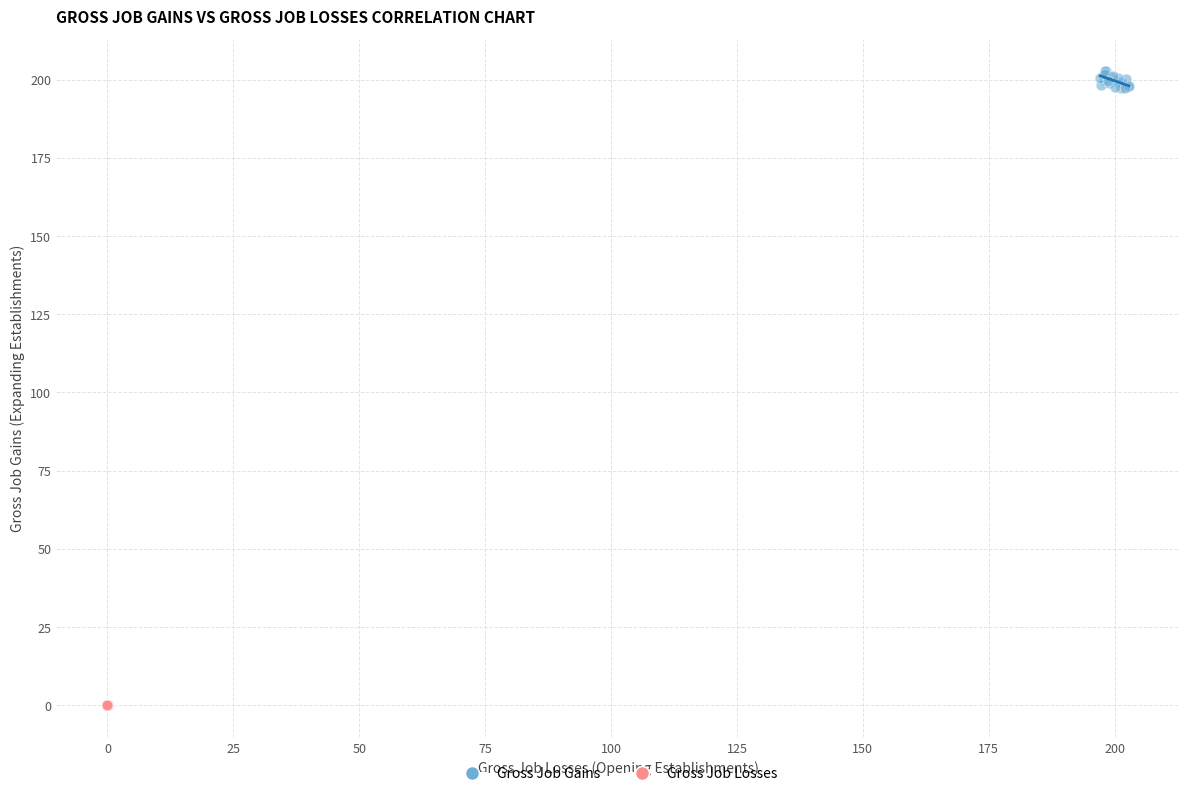

Which series has the widest spread of Y values?

Gross Job Gains